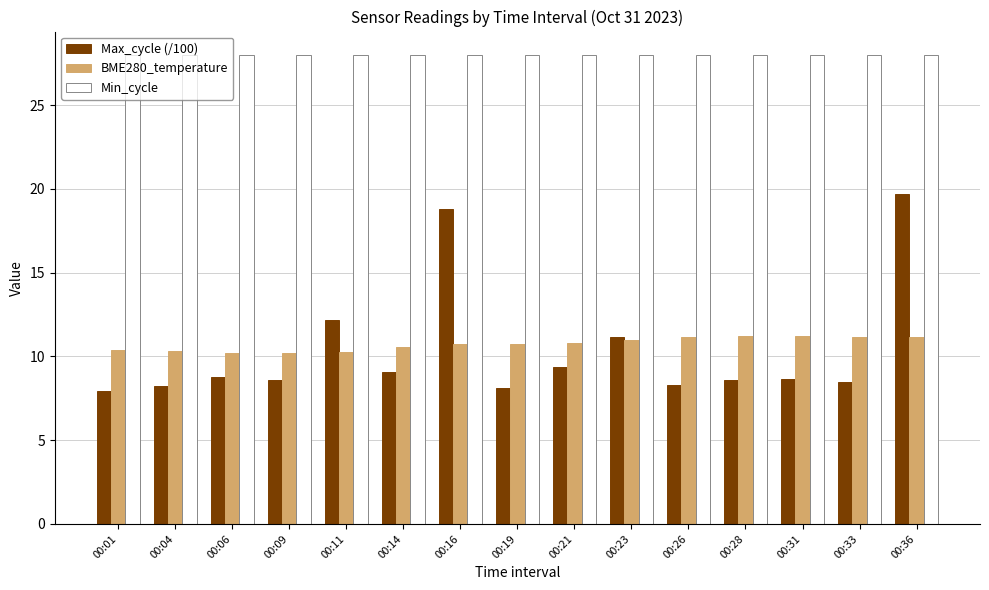

How many categories are shown in the chart?

15